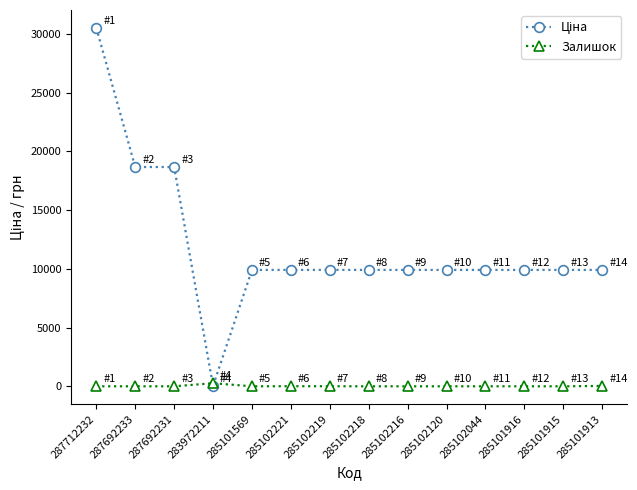

At which category is the sum across all series the highest?

287712232